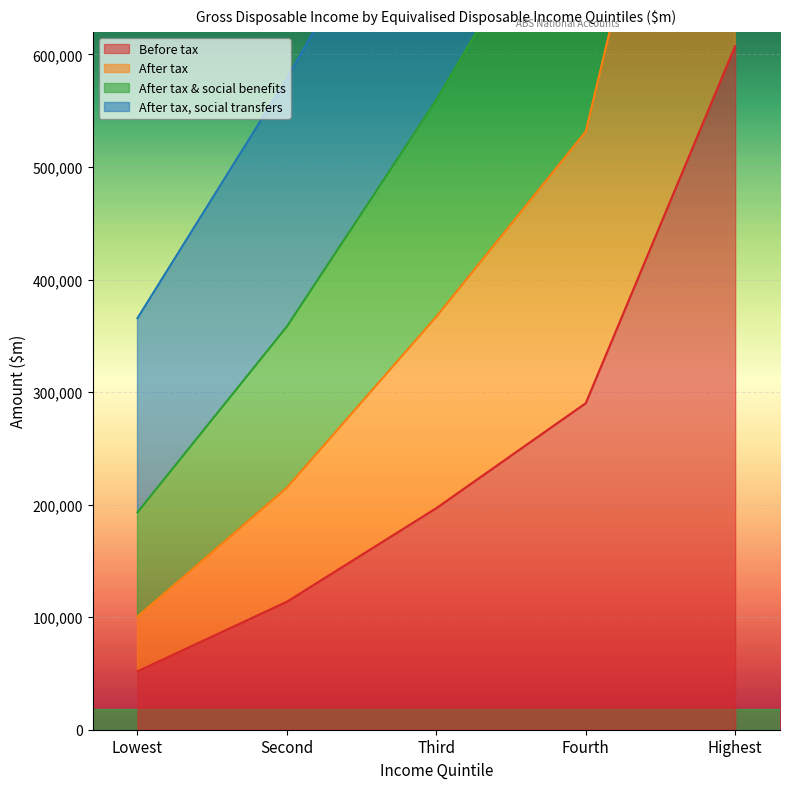

How many lines are shown in the chart?

4